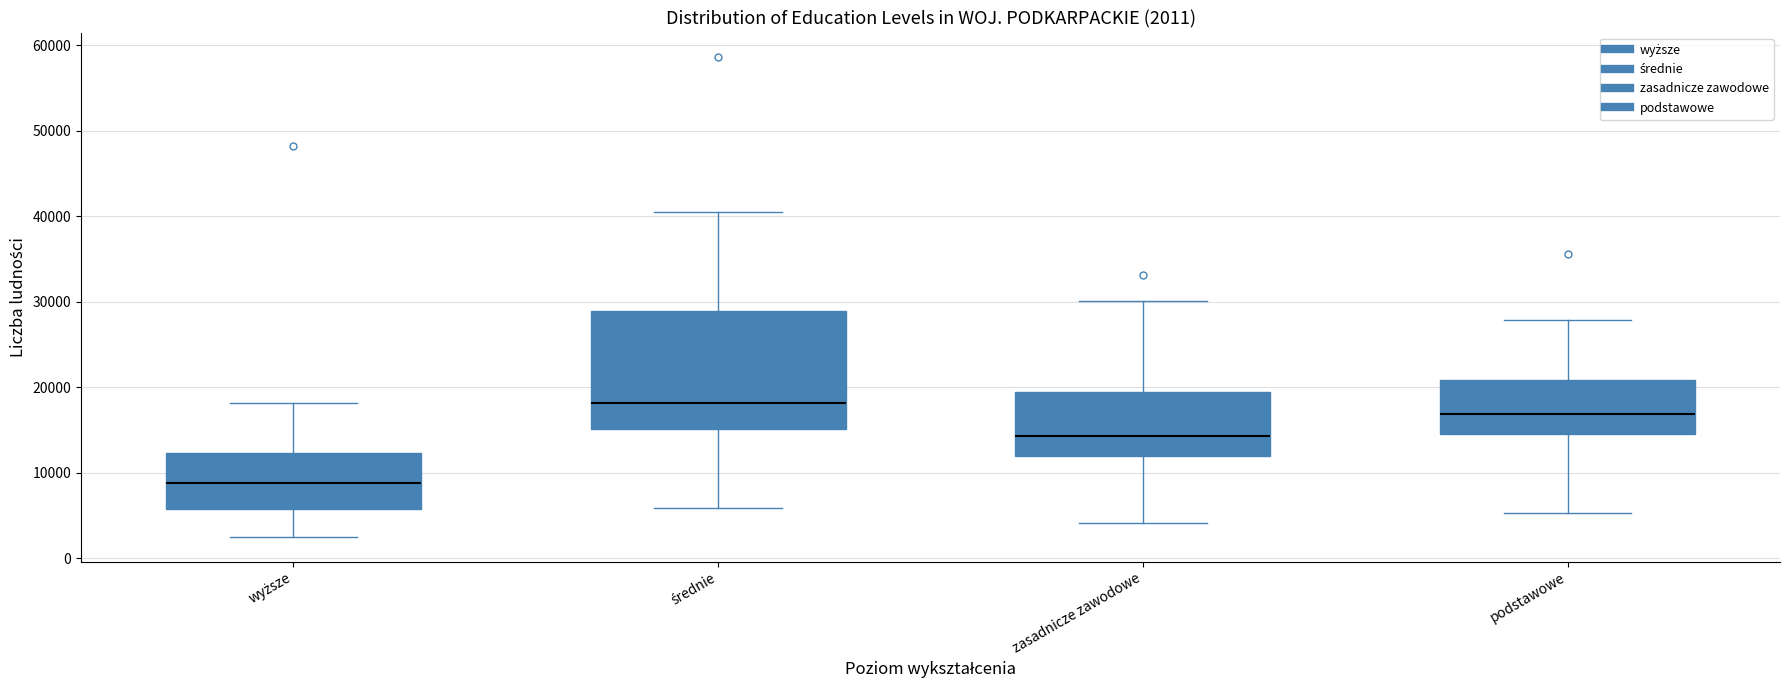

Which box is the tallest, from its lower edge to its upper edge?

średnie